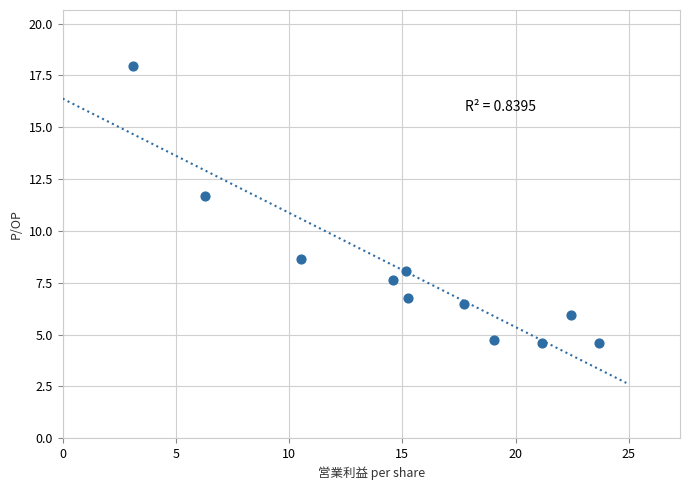

What Y value in the scatter plot is closest to 11?

11.7